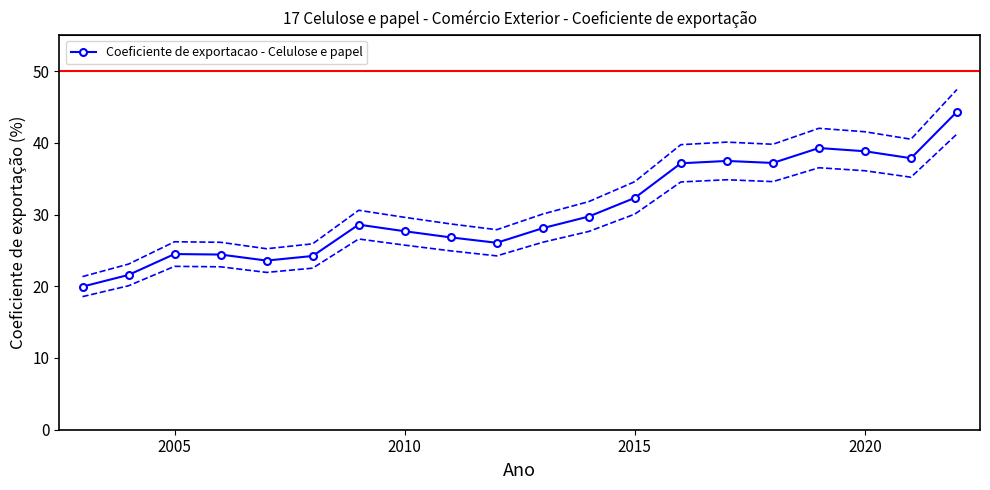

What is the highest value of the Coeficiente de exportacao - Celulose e papel series?

44.3